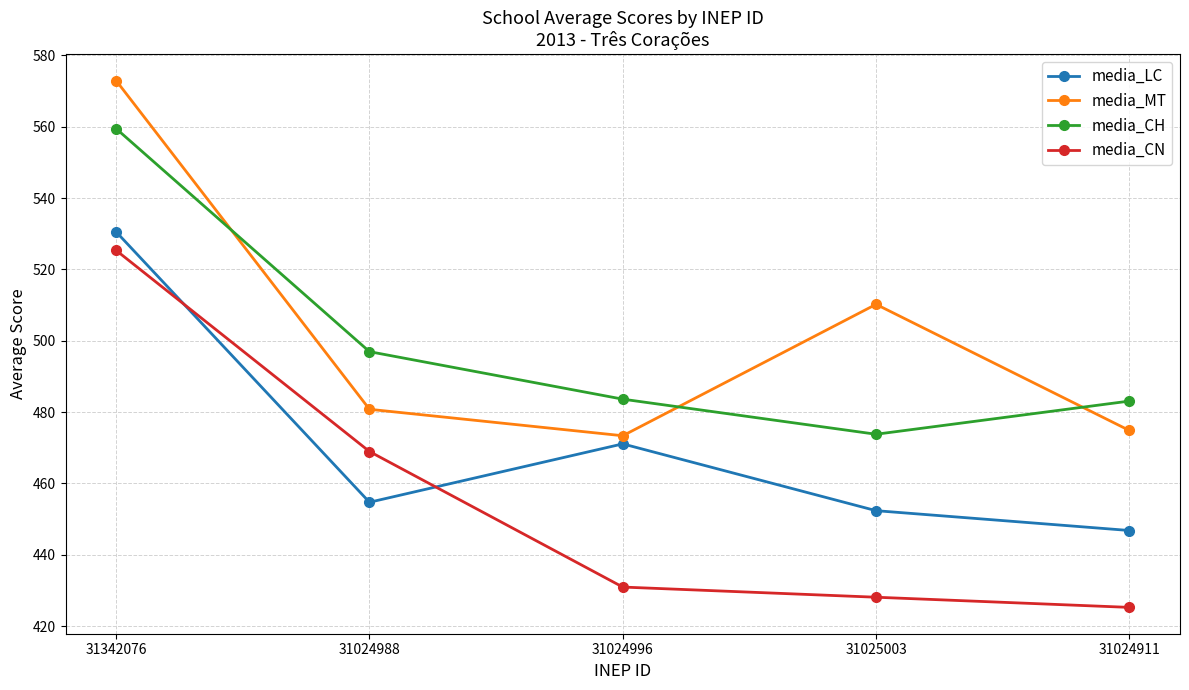

What is the sum of all media_CN values?

2278.5